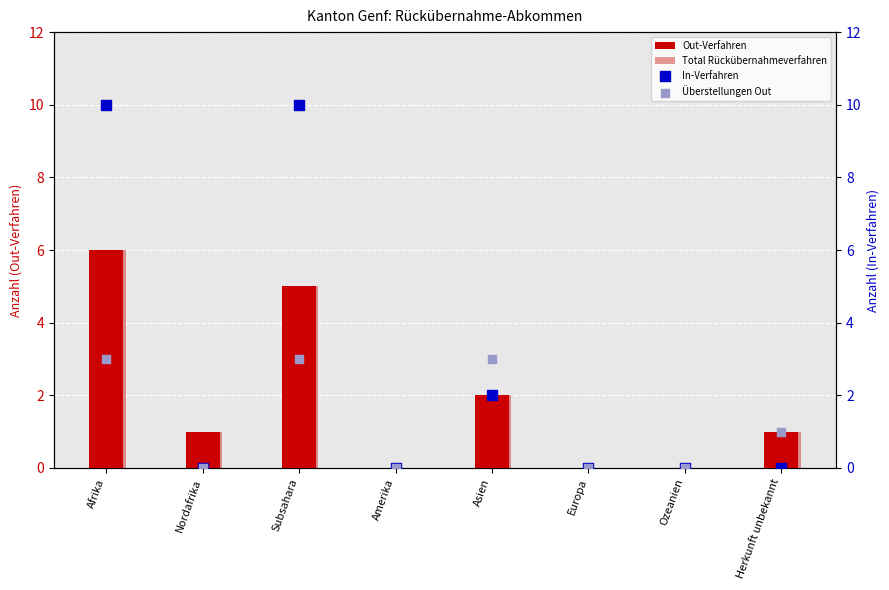

Is the value of Total Rückübernahmeverfahren at Nordafrika greater than the value of In-Verfahren at Nordafrika?

Yes